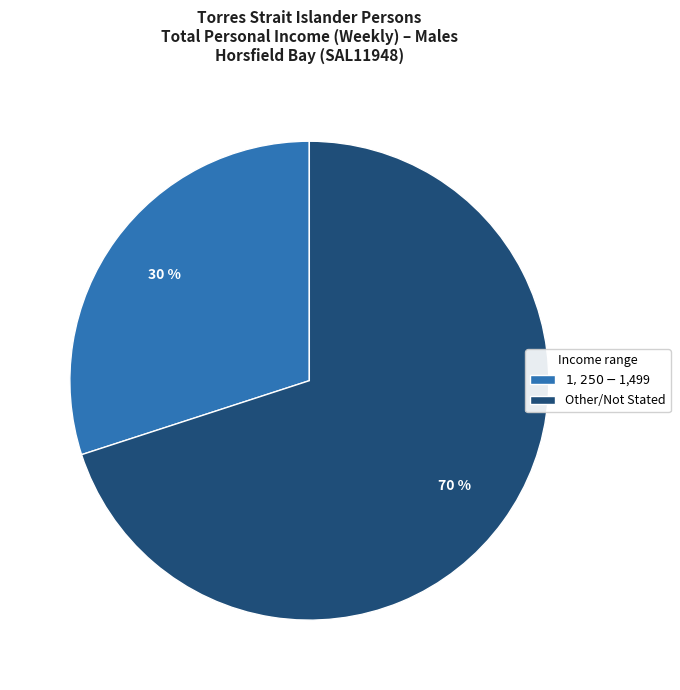

Is Other/Not Stated the majority of the pie?

Yes